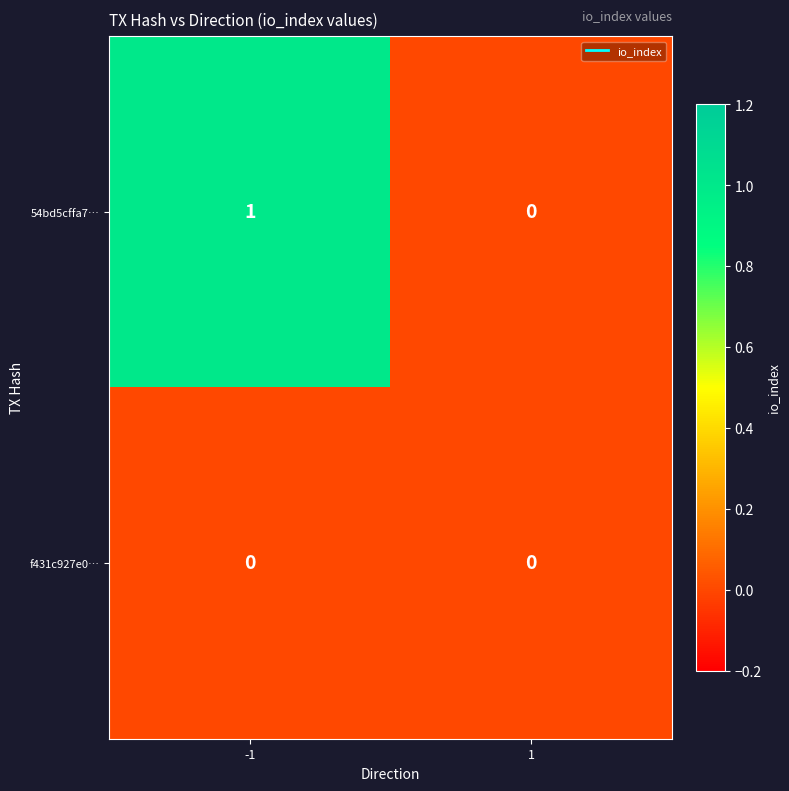

At which category is the sum across all series the highest?

-1